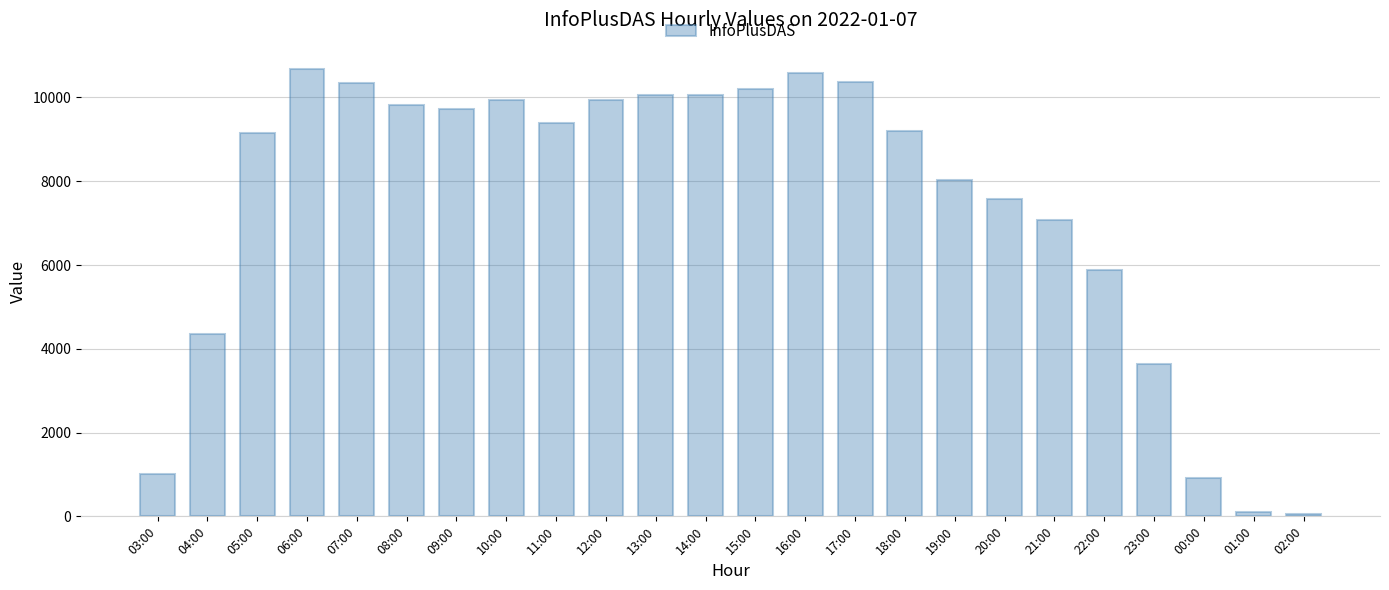

What is the greatest value displayed?

10675